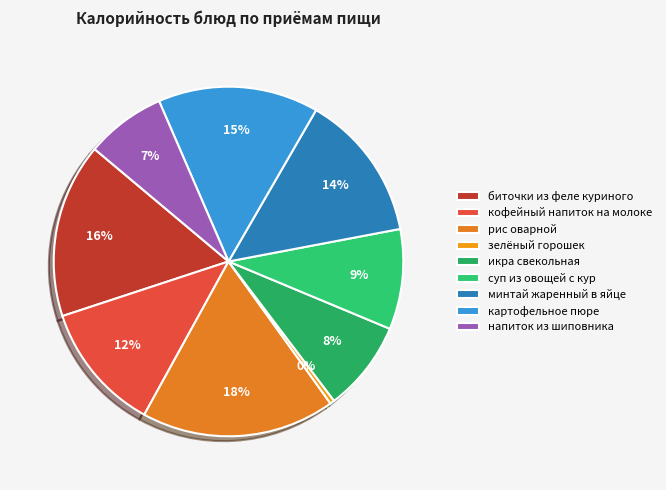

Which category has the biggest portion of the pie?

рис оварной